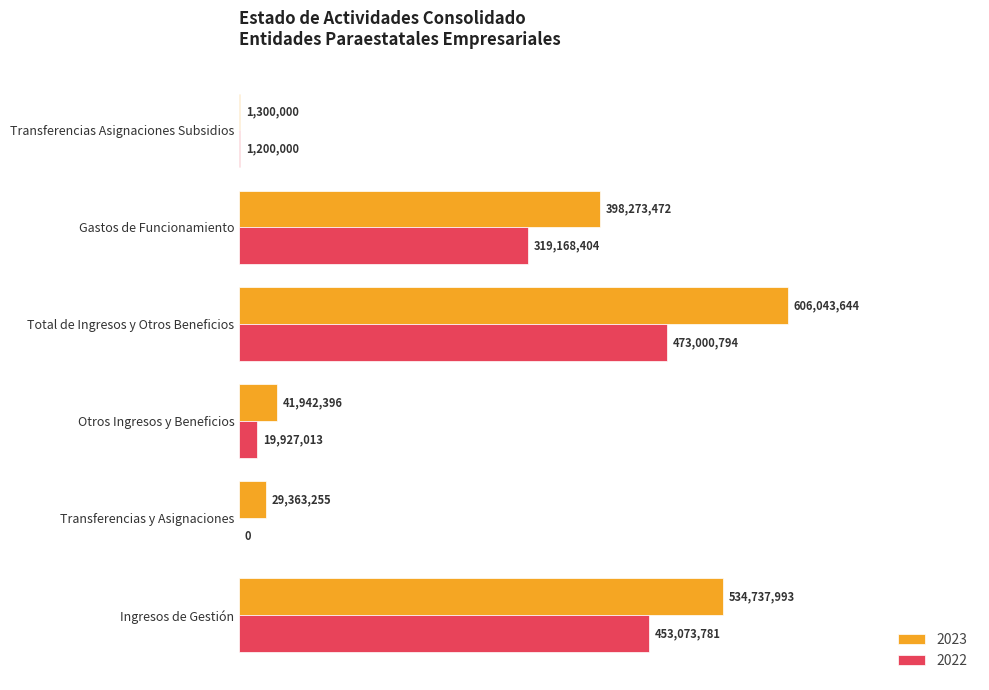

Rank the series by their average value, from lowest to highest.

2022, 2023